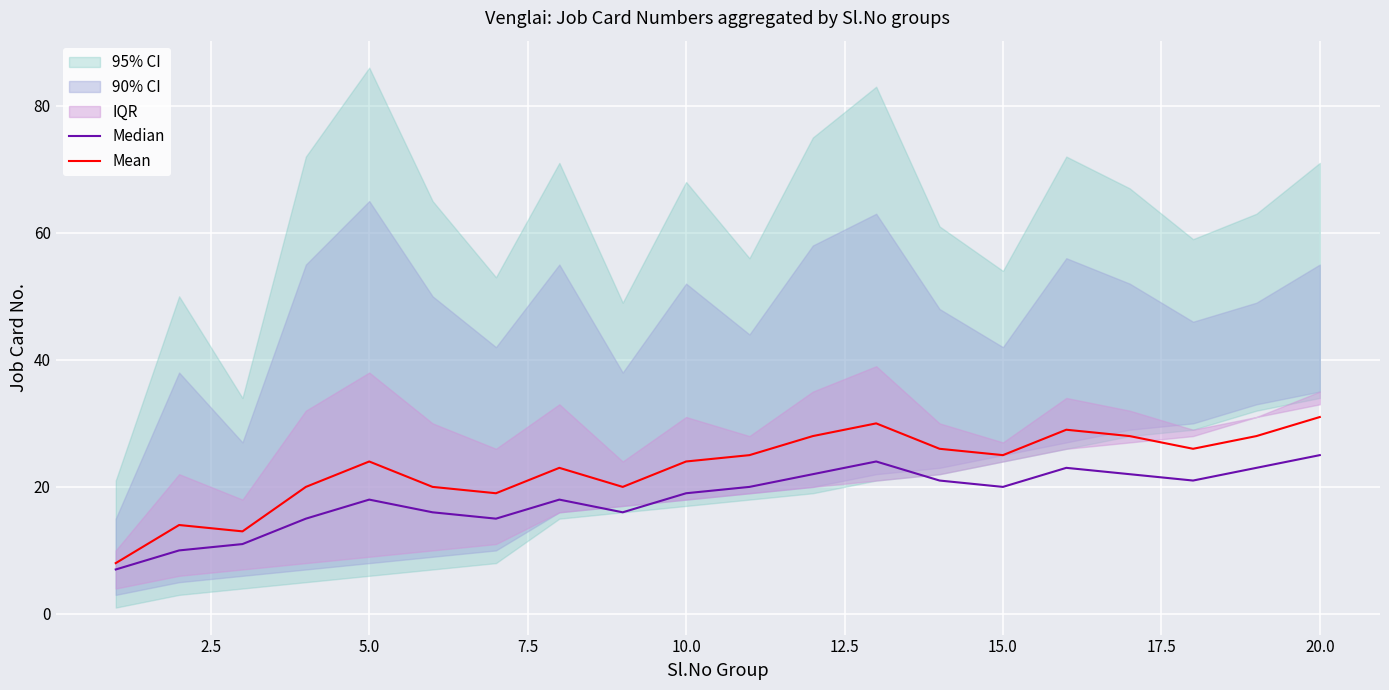

How many lines are shown in the chart?

2